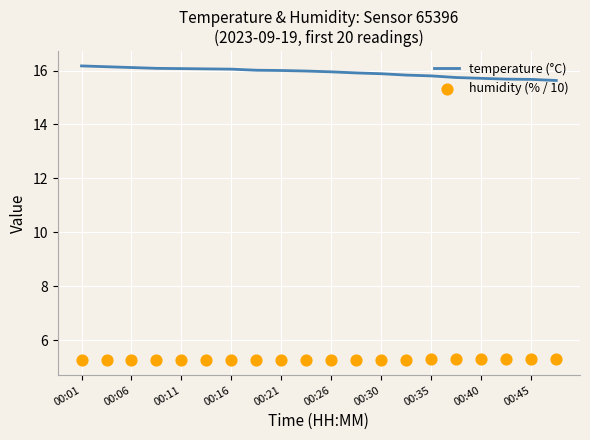

Which series contains the lowest Y value?

humidity (% / 10)